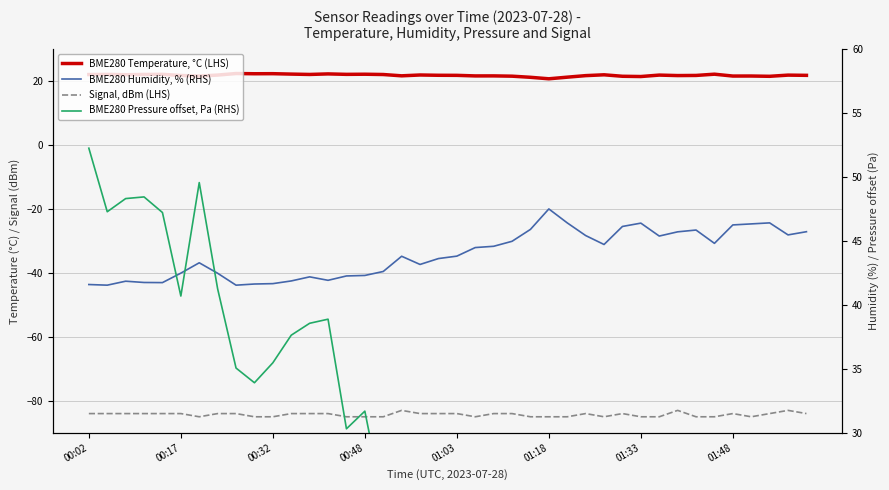

How many lines are shown in the chart?

4